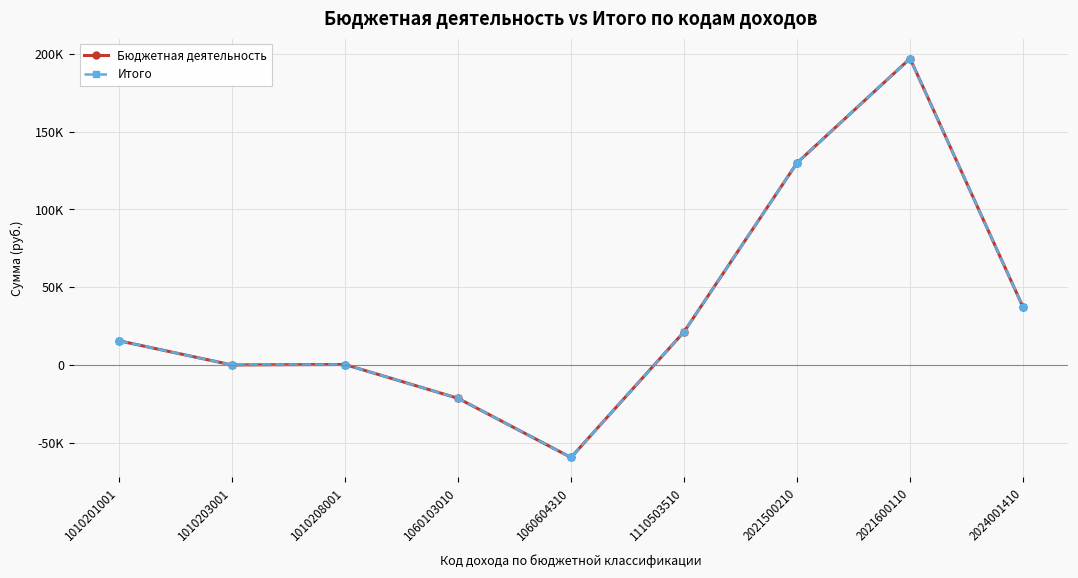

Does the chart have visible grid lines?

Yes